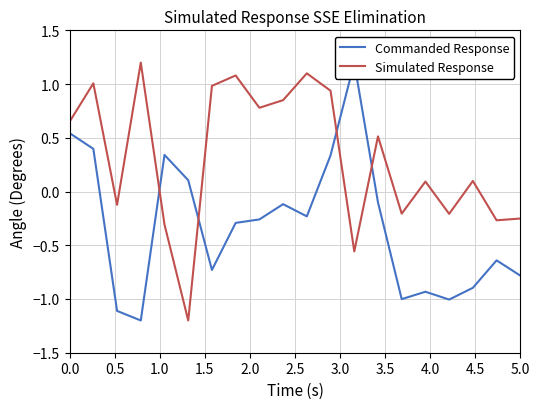

Reading right to left, list all the values displayed in this chart.

Commanded Response: -0.8	-0.6	-0.9	-1.0	-0.9	-1.0	-0.1	1.2	0.3	-0.2	-0.1	-0.3	-0.3	-0.7	0.1	0.3	-1.2	-1.1	0.4	0.5
Simulated Response: -0.3	-0.3	0.1	-0.2	0.1	-0.2	0.5	-0.6	0.9	1.1	0.9	0.8	1.1	1.0	-1.2	-0.3	1.2	-0.1	1.0	0.7